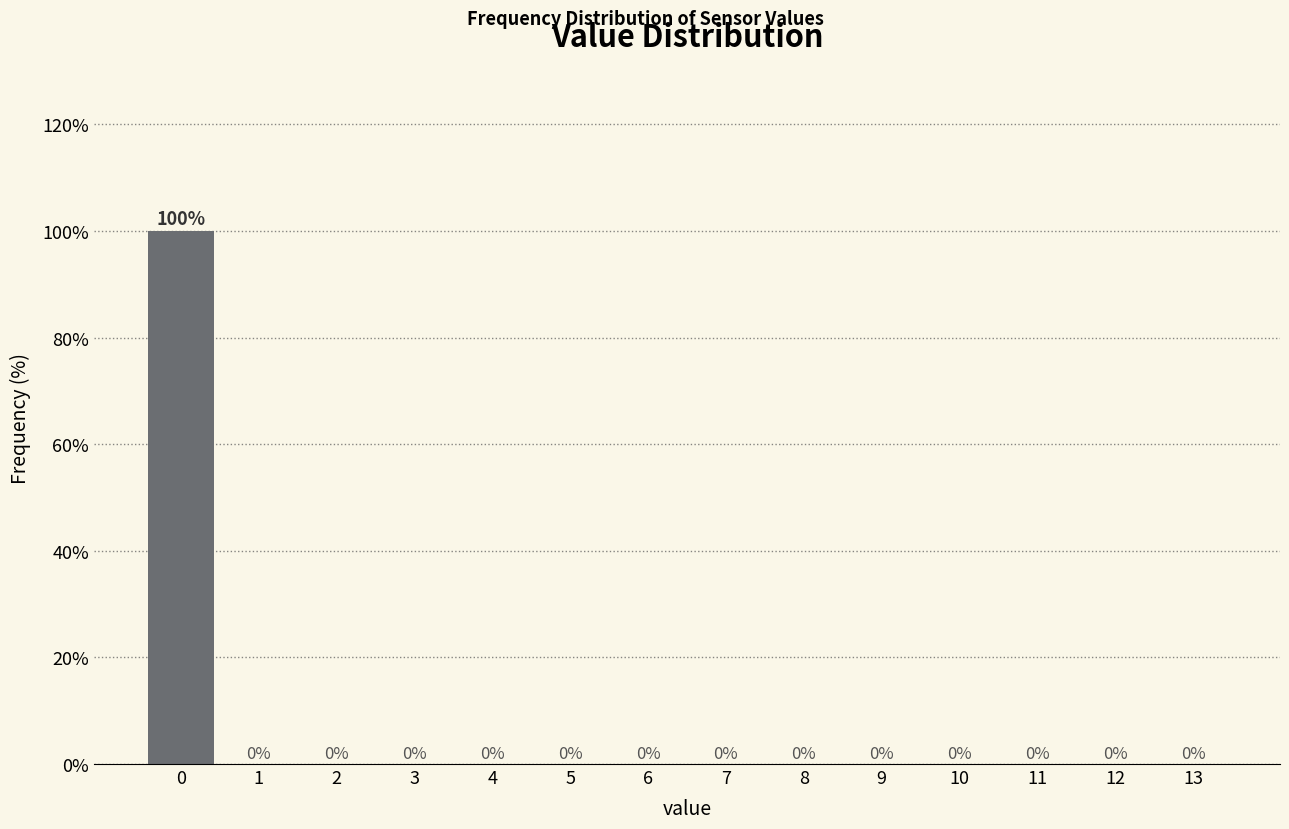

Reading left to right, what are all the values shown in this chart?

0=100	1=0	2=0	3=0	4=0	5=0	6=0	7=0	8=0	9=0	10=0	11=0	12=0	13=0